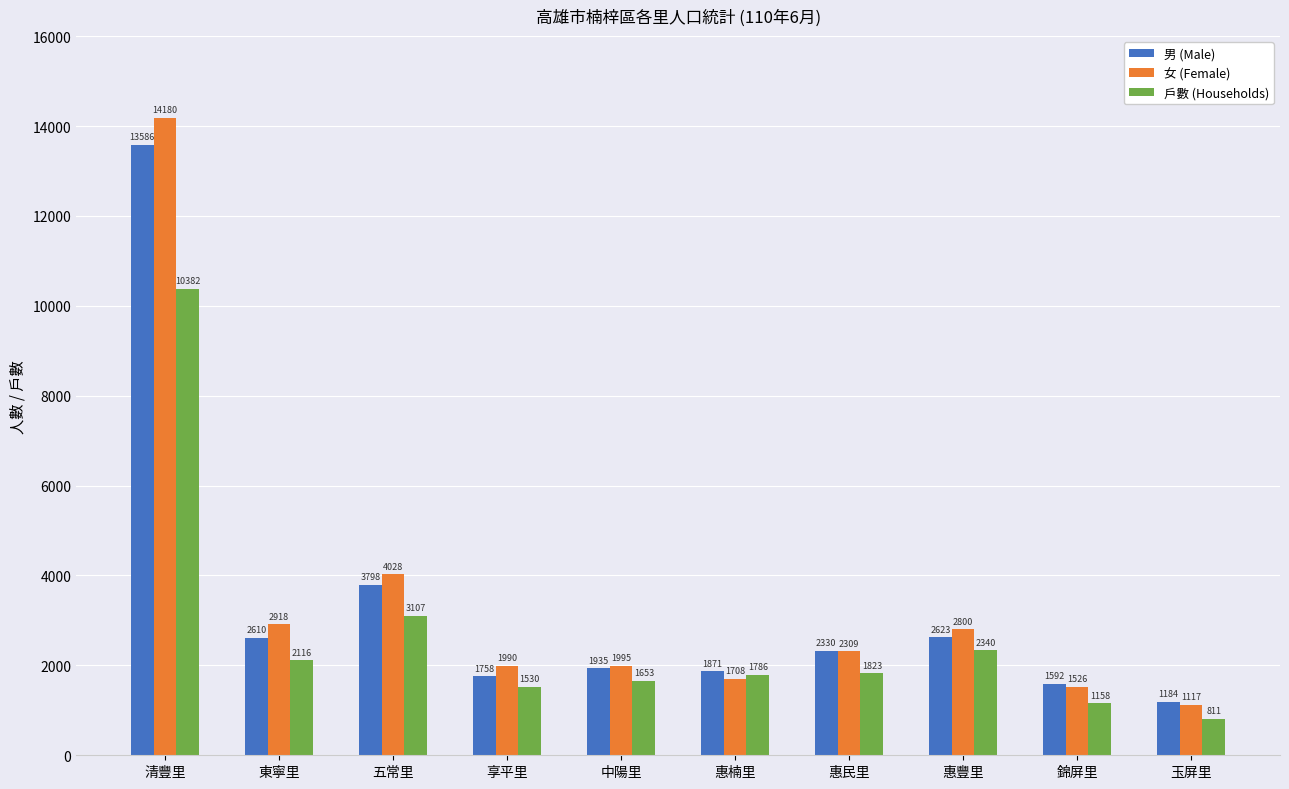

Where is 女 (Female) nearest to the value 7648?

五常里